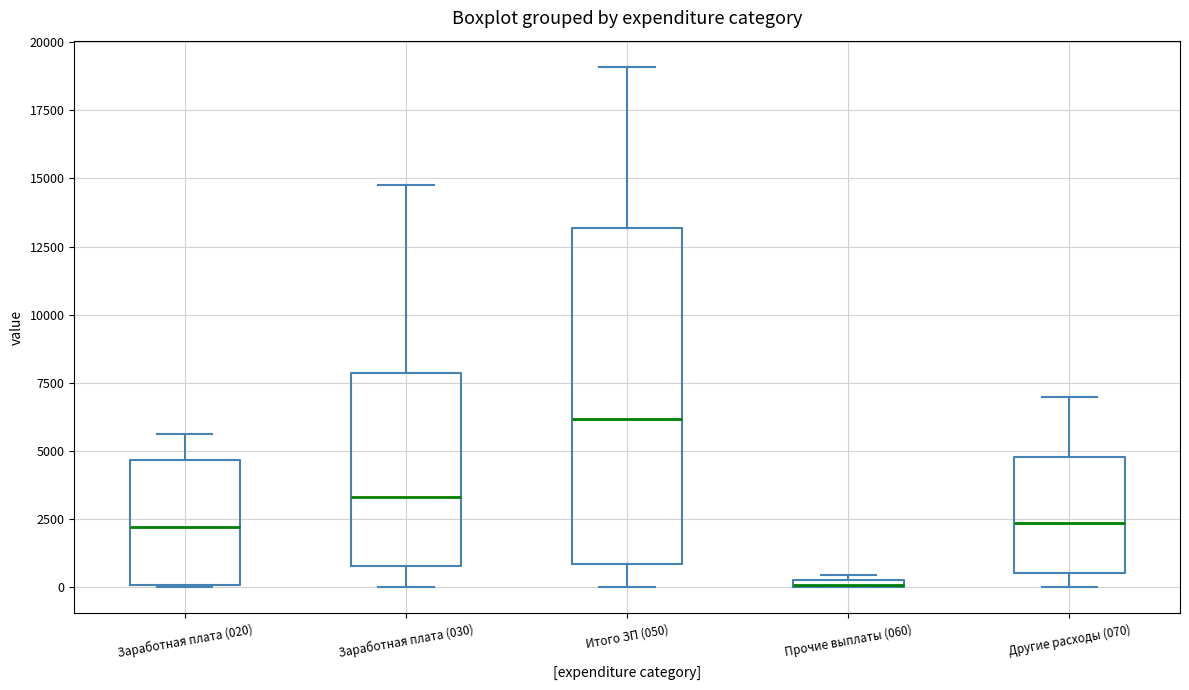

Which box is the tallest, from its lower edge to its upper edge?

Итого ЗП (050)